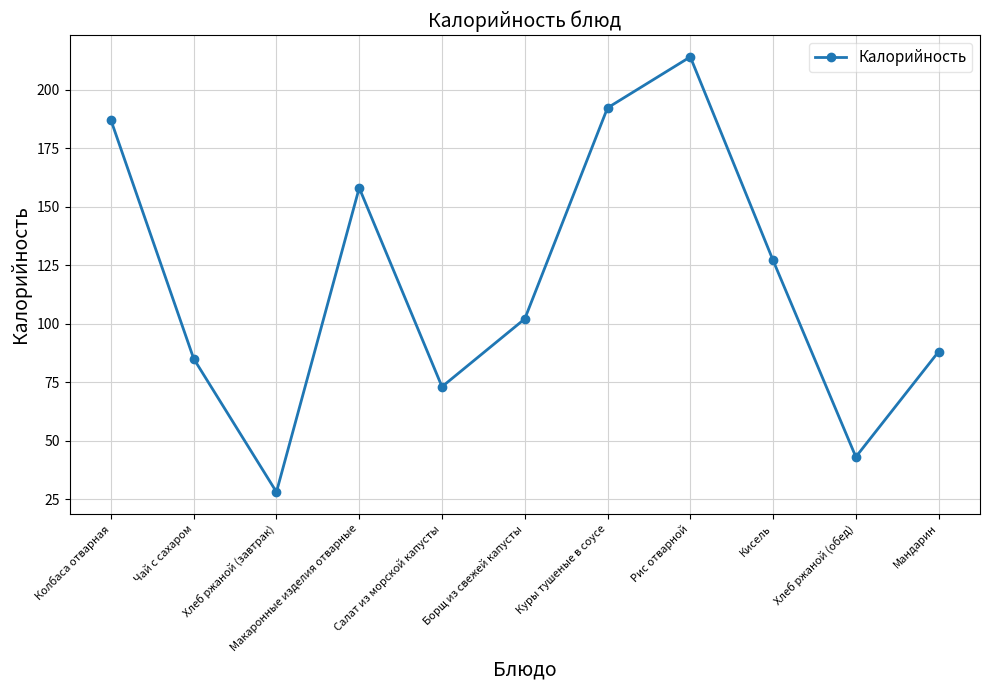

What is the difference between the values at Салат из морской капусты and Хлеб ржаной (обед)?

30.0